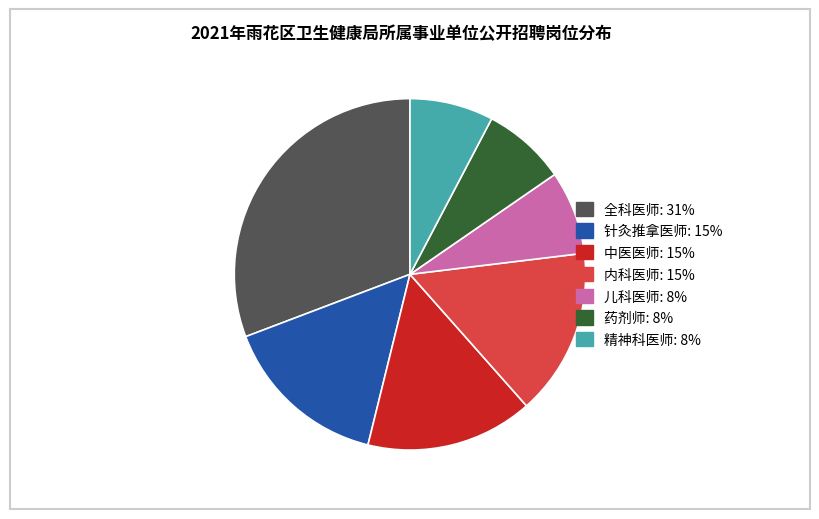

Which slice is the largest?

全科医师